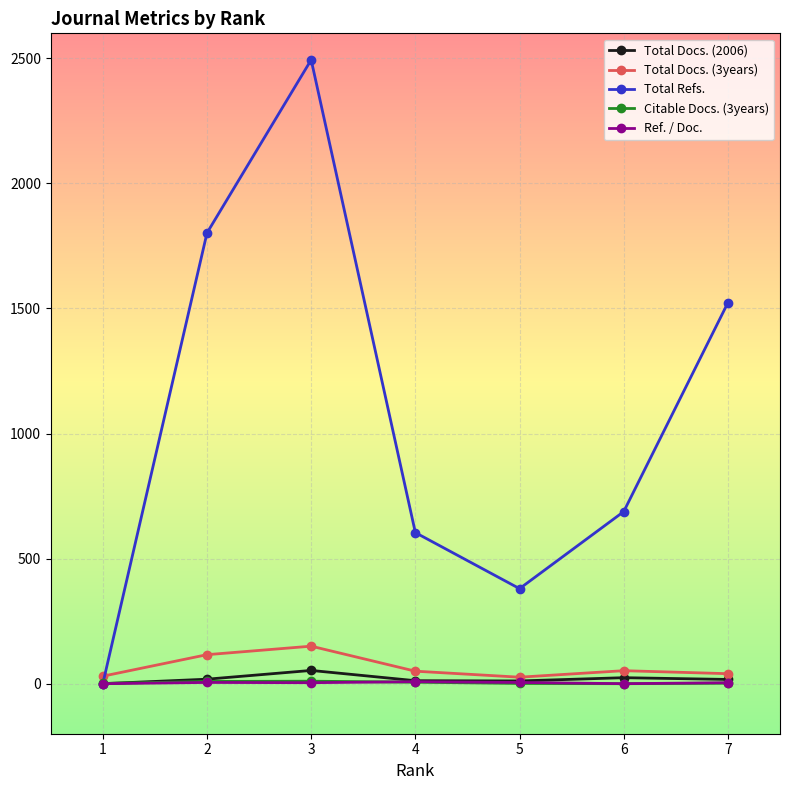

The Total Docs. (3years) series shows 116 at 2. True or false?

True